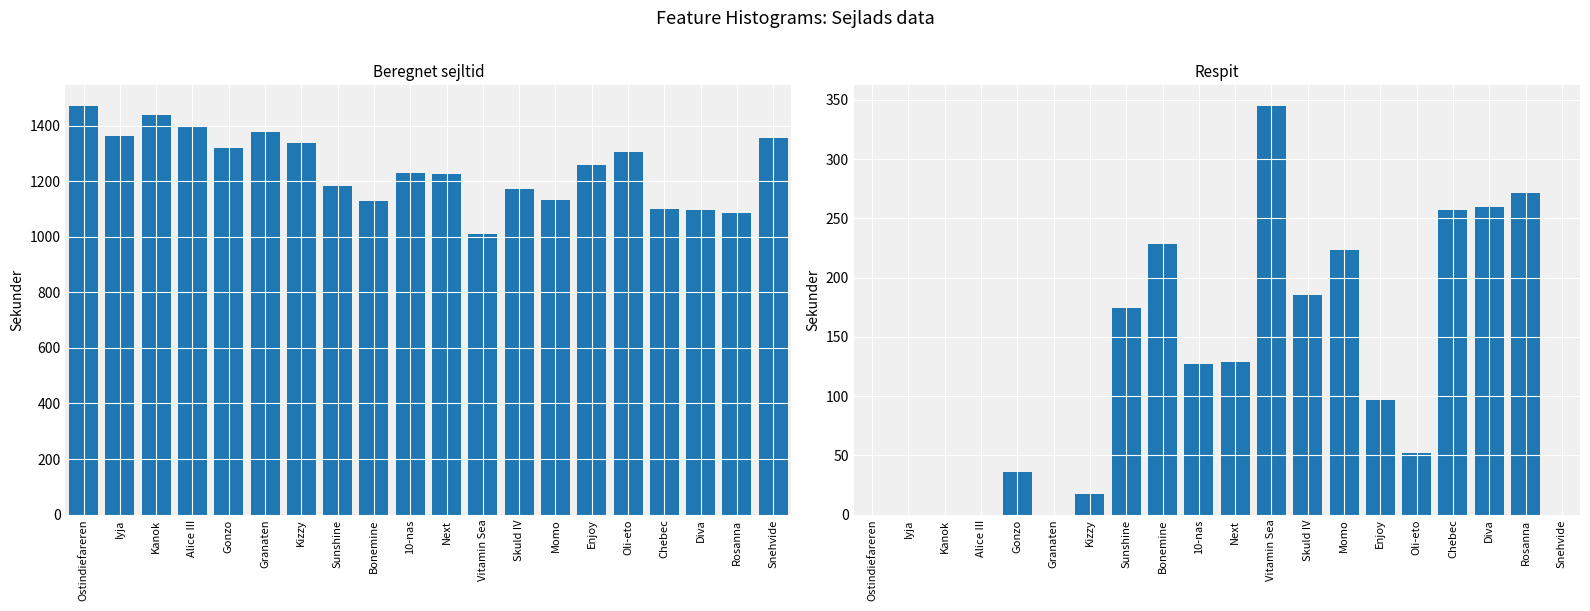

What is the difference between the Beregnet sejltid values at Snehvide and Kanok?

82